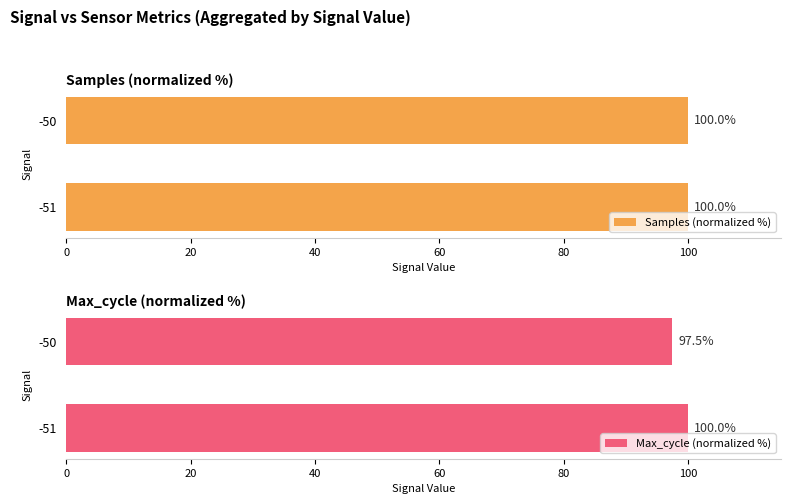

What is the approximate value of Samples (normalized %) at -51?

100.0